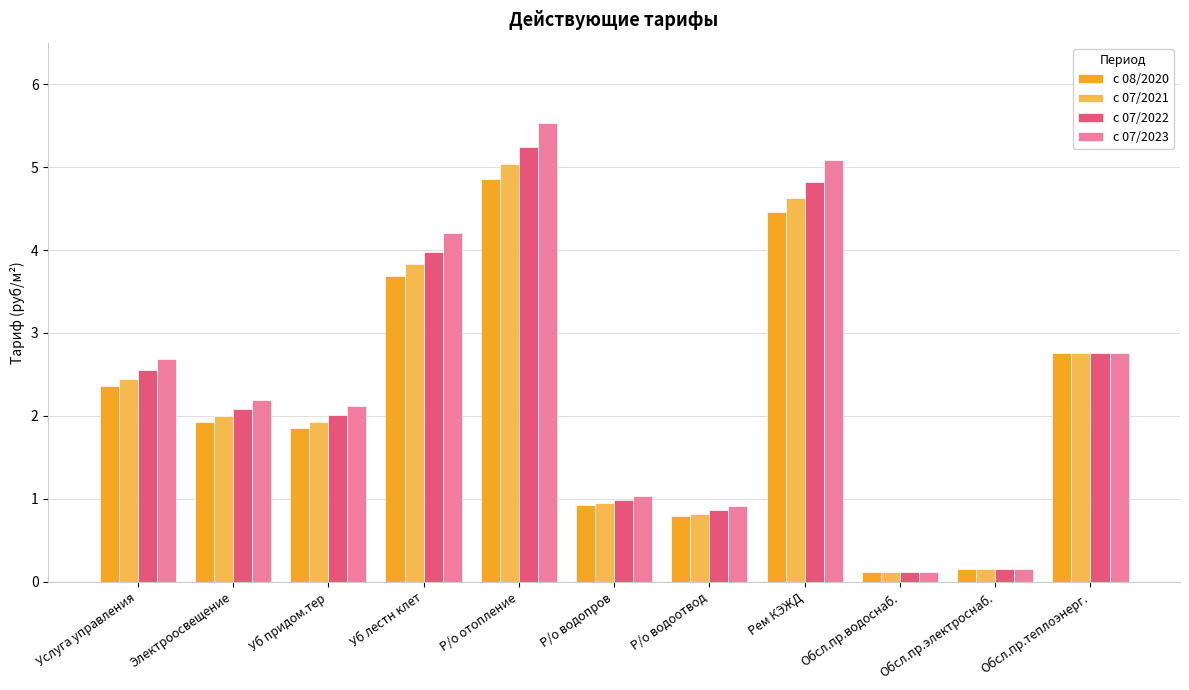

Where is c 08/2020 nearest to the value 2?

Электроосвещение